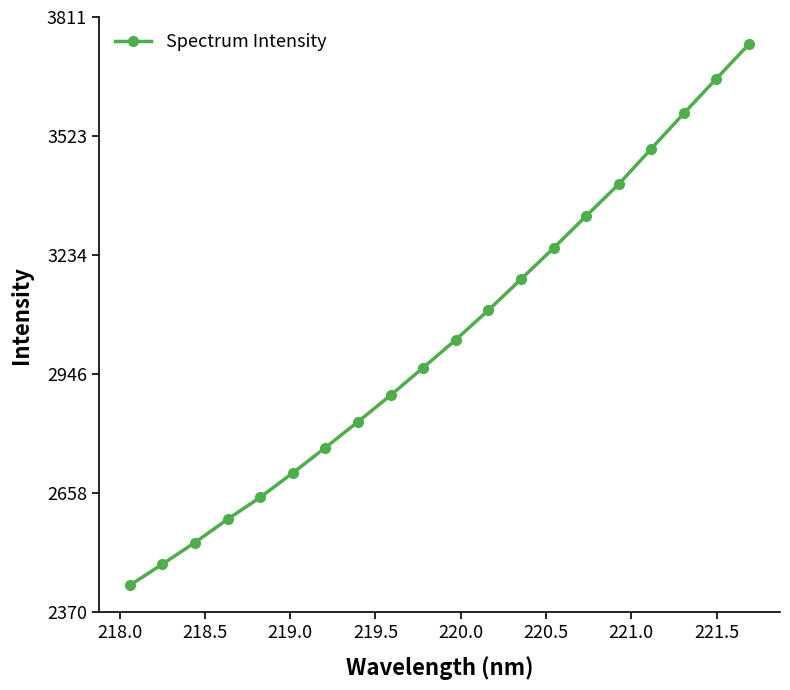

Reading left to right, what are all the values shown in this chart?

2435.1	2486.5	2538.8	2595.2	2648.2	2707.3	2768.6	2831.2	2895.3	2962.1	3029.7	3101.3	3176.2	3251.5	3329.2	3406.2	3492.1	3577.7	3661.8	3745.3